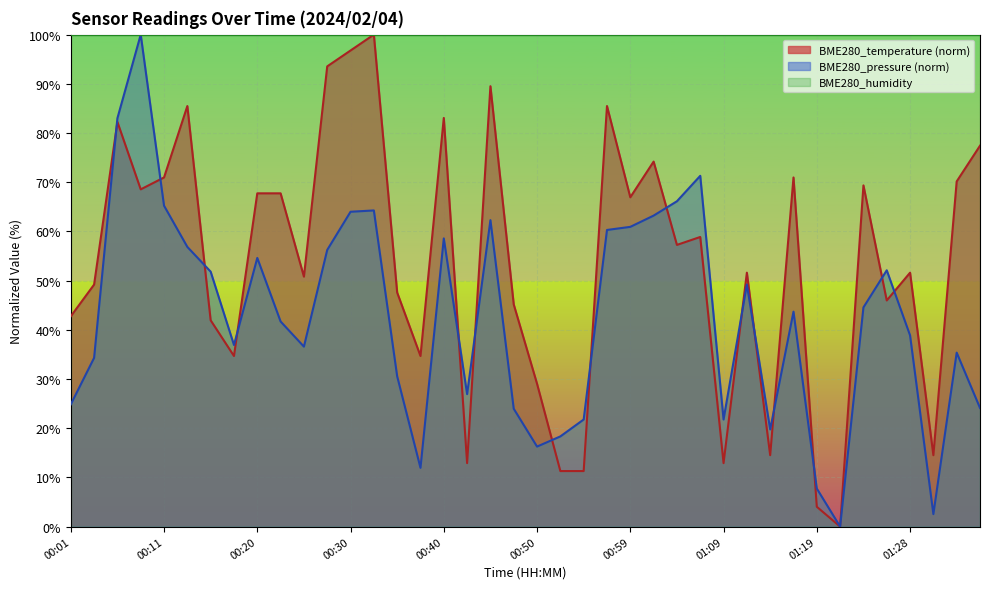

Rank the series by their average value, from lowest to highest.

BME280_pressure (norm), BME280_temperature (norm), BME280_humidity